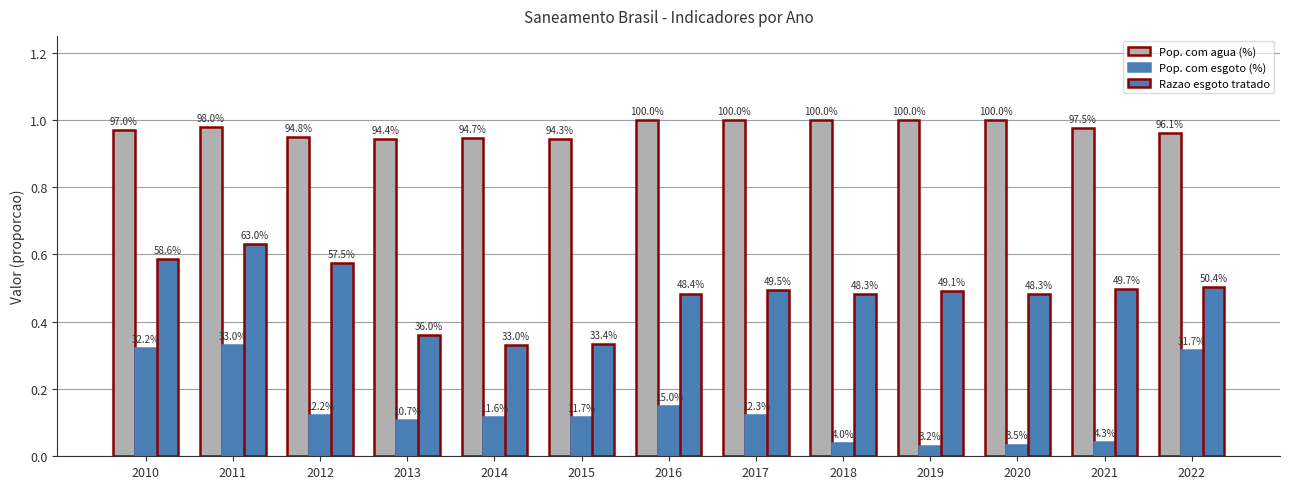

Reading left to right, transcribe all the data shown in this chart.

Pop. com agua (%): 1.0	1.0	0.9	0.9	0.9	0.9	1.0	1.0	1.0	1.0	1.0	1.0	1.0
Pop. com esgoto (%): 0.3	0.3	0.1	0.1	0.1	0.1	0.1	0.1	0.0	0.0	0.0	0.0	0.3
Razao esgoto tratado: 0.6	0.6	0.6	0.4	0.3	0.3	0.5	0.5	0.5	0.5	0.5	0.5	0.5